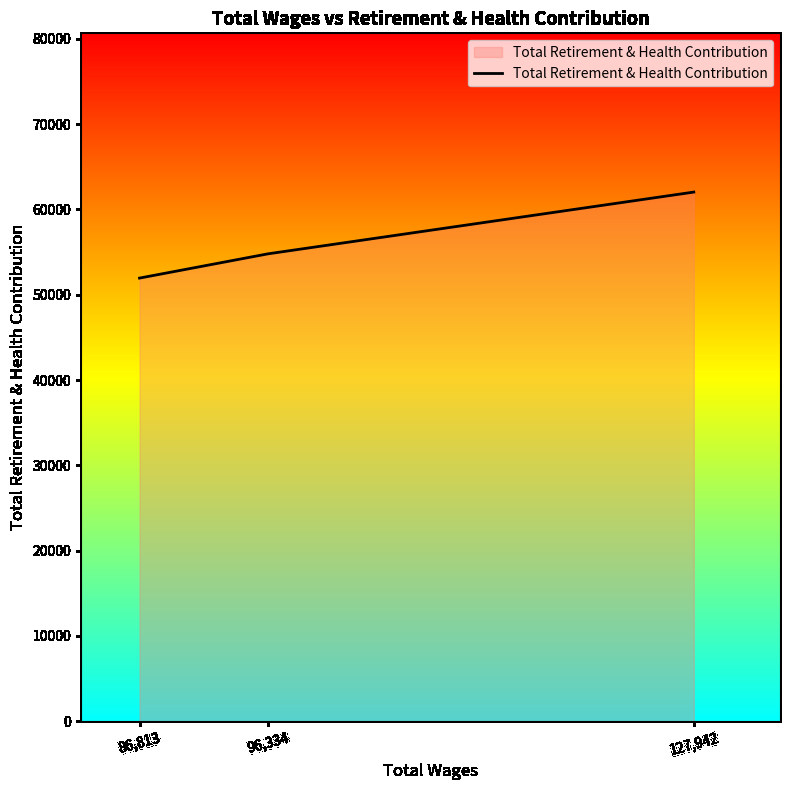

What is the approximate value at 127,942?

62040